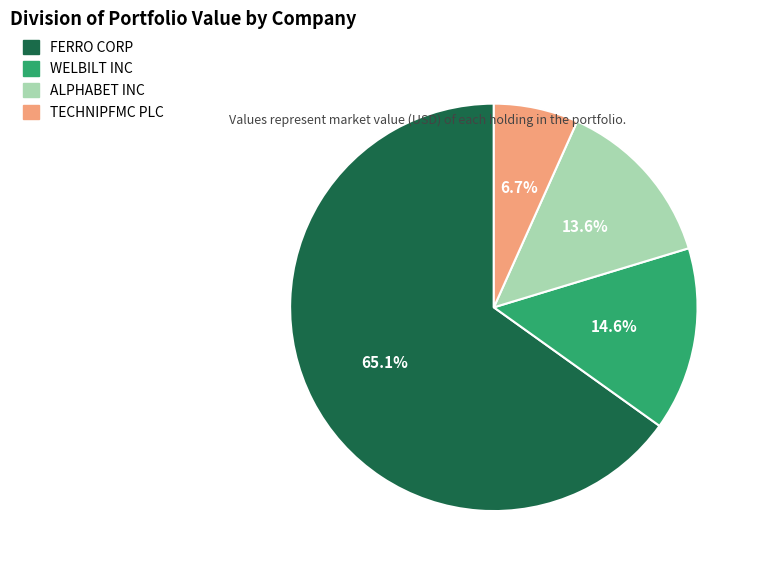

What is the total percentage of FERRO CORP and WELBILT INC?

79.7%